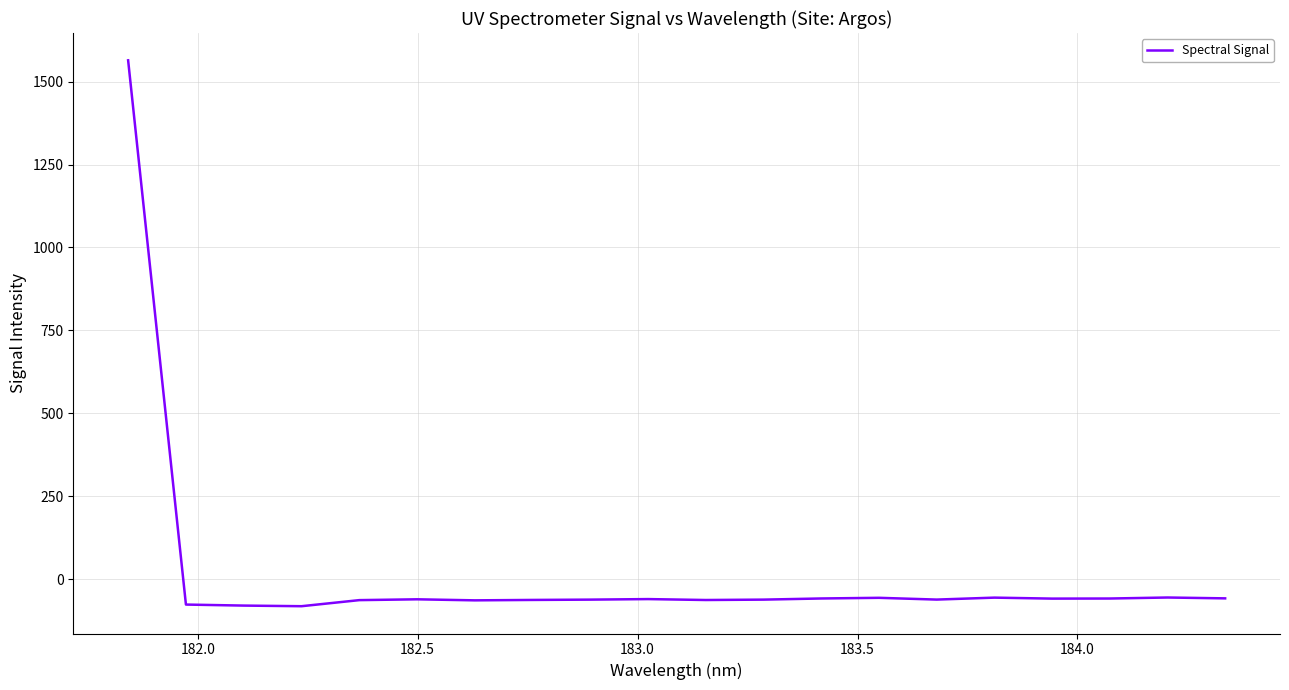

What is the smallest value displayed?

-81.8